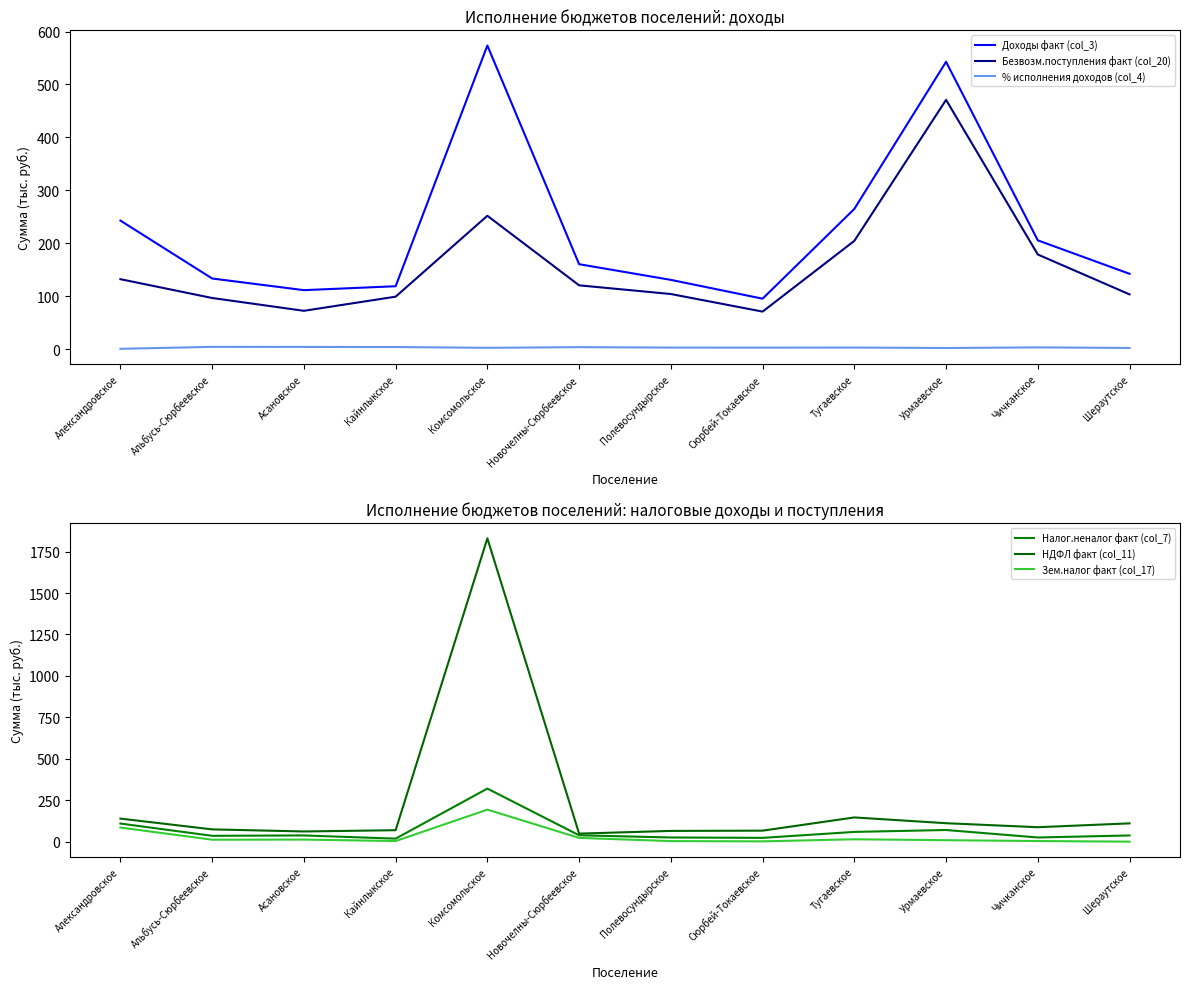

What is the label of the 9th point from the left?

Тугаевское